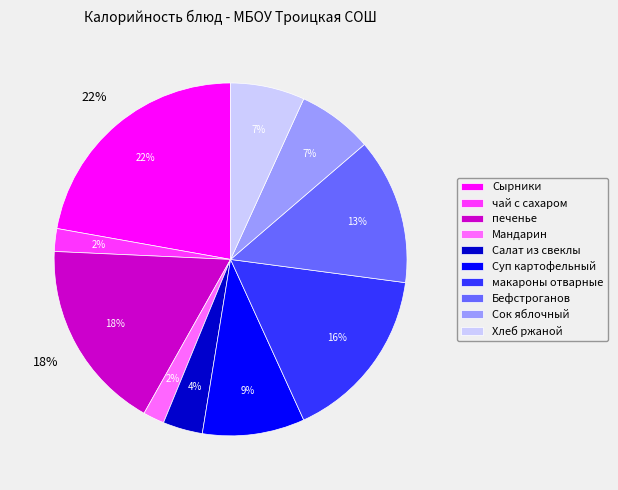

Rank the categories by value from lowest to highest.

Мандарин, чай с сахаром, Салат из свеклы, Хлеб ржаной, Сок яблочный, Суп картофельный, Бефстроганов, макароны отварные, печенье, Сырники